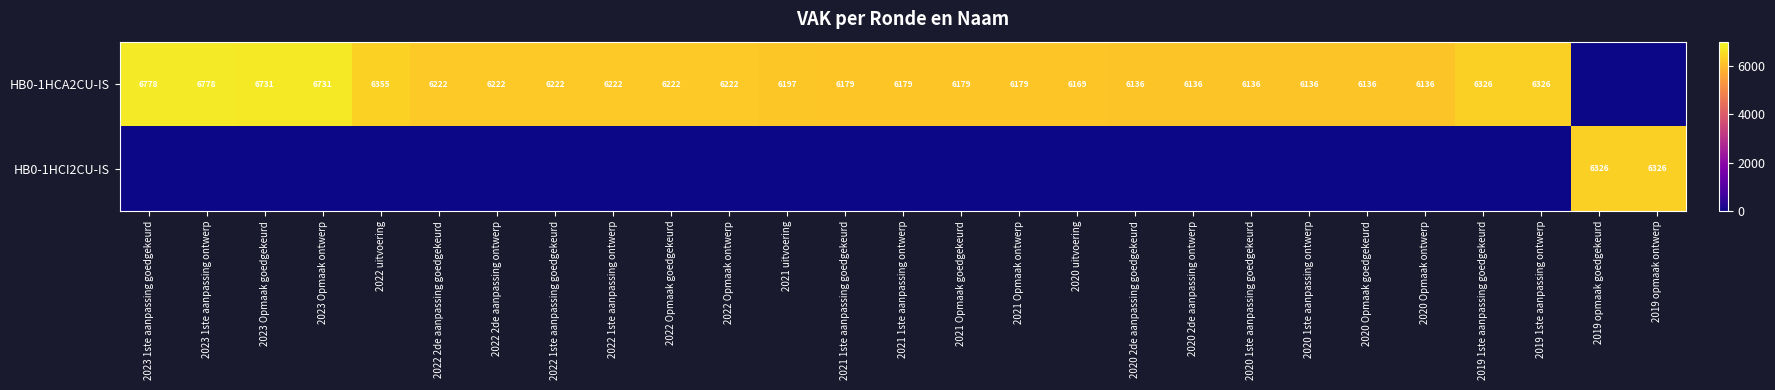

Which label corresponds to the largest value in the chart?

2023 1ste aanpassing goedgekeurd